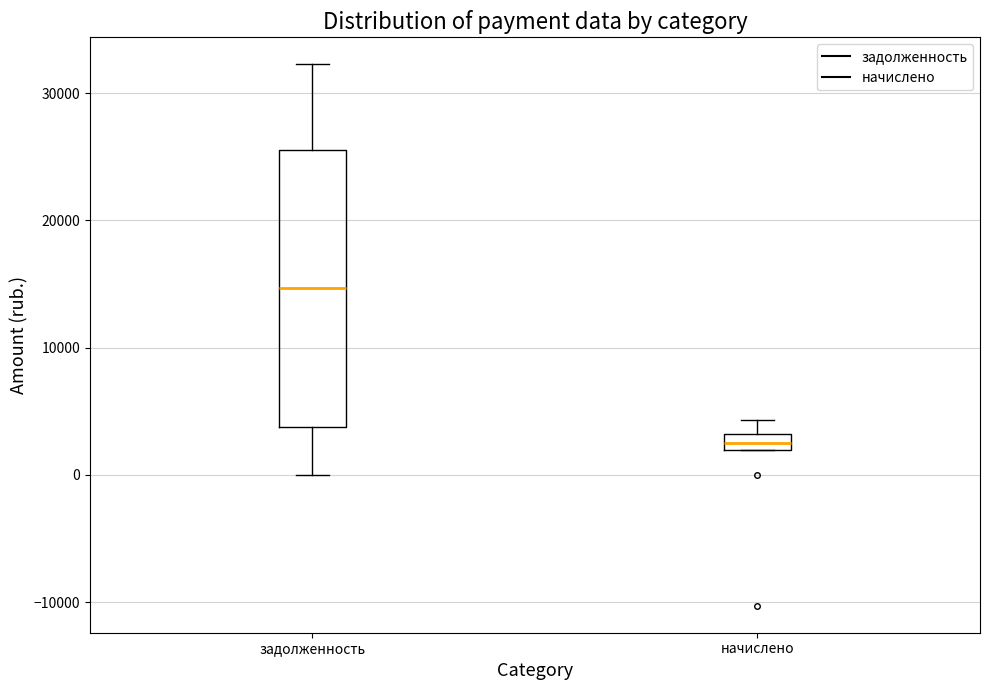

Where does the median line of the box for задолженность sit on the y-axis? The values are not printed on the chart, so give them approximately, as read against the axis.

15000